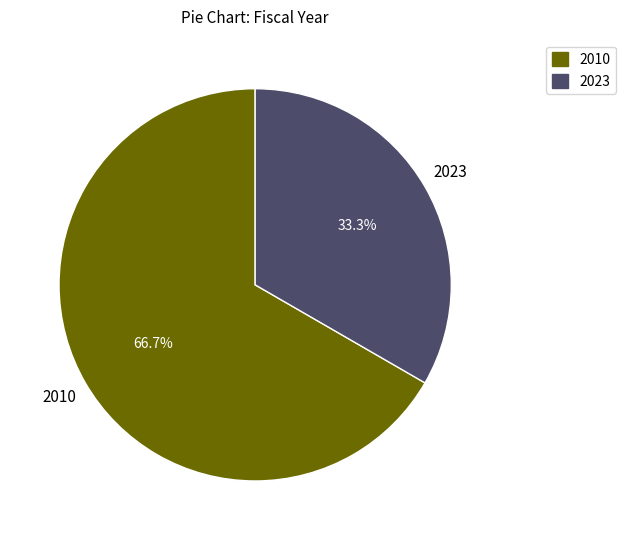

Count the number of slices in the pie.

2